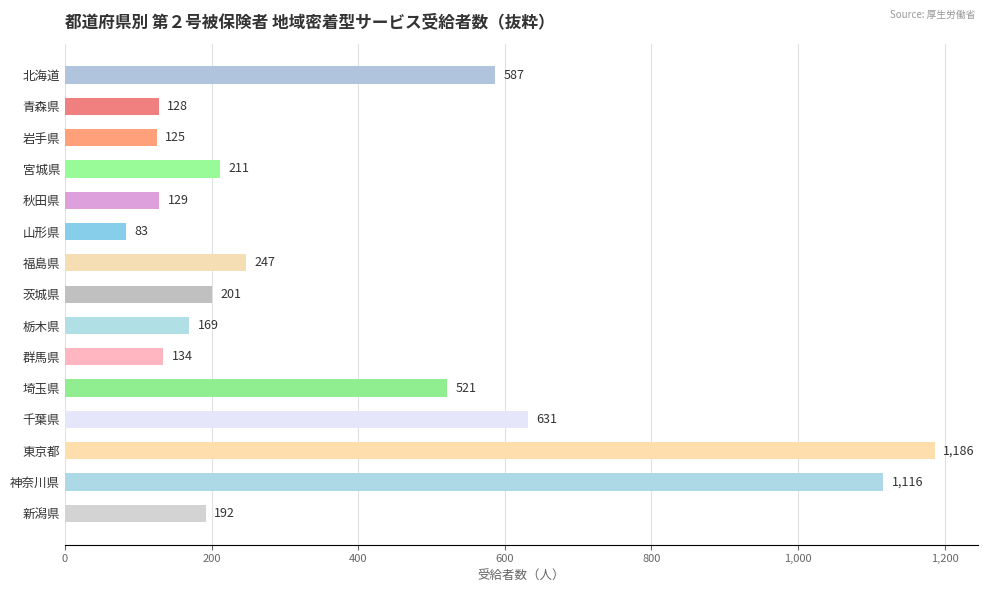

What is the approximate value at 宮城県?

211